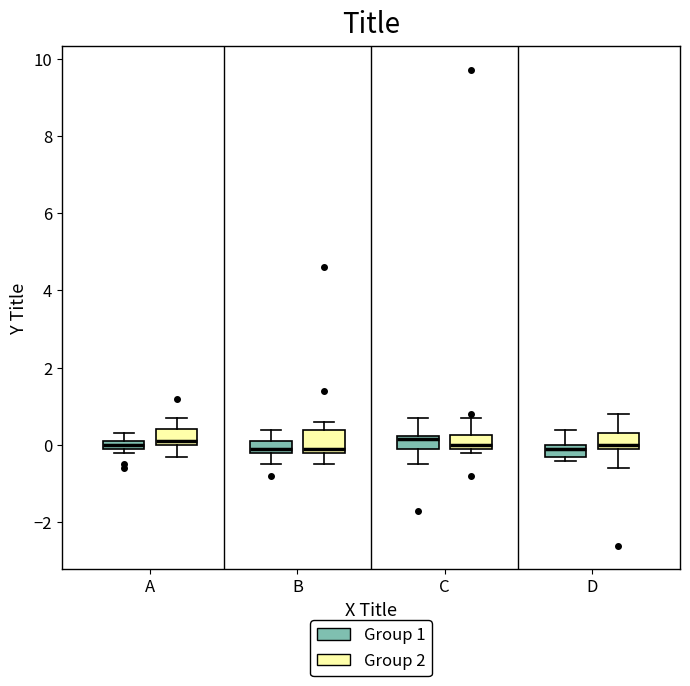

Where is the upper edge of the box for A (Group 1) on the y-axis? The values are not printed on the chart, so give them approximately, as read against the axis.

0.2